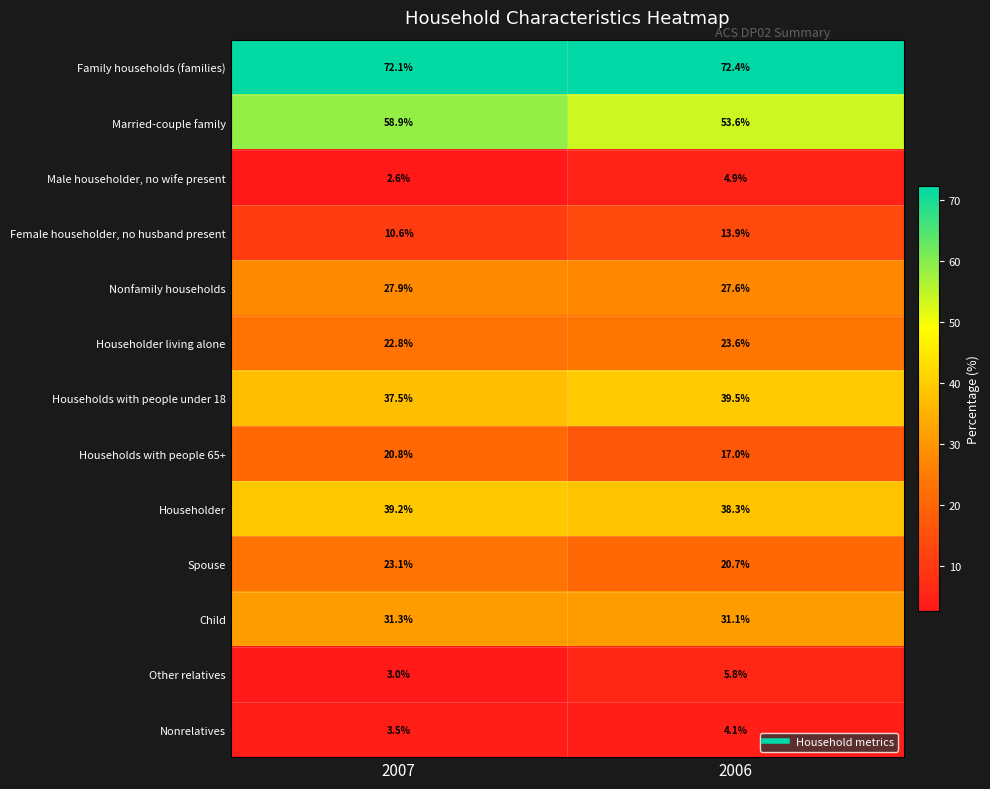

The value of Married-couple family at 2007 is 58.9. True or false?

True